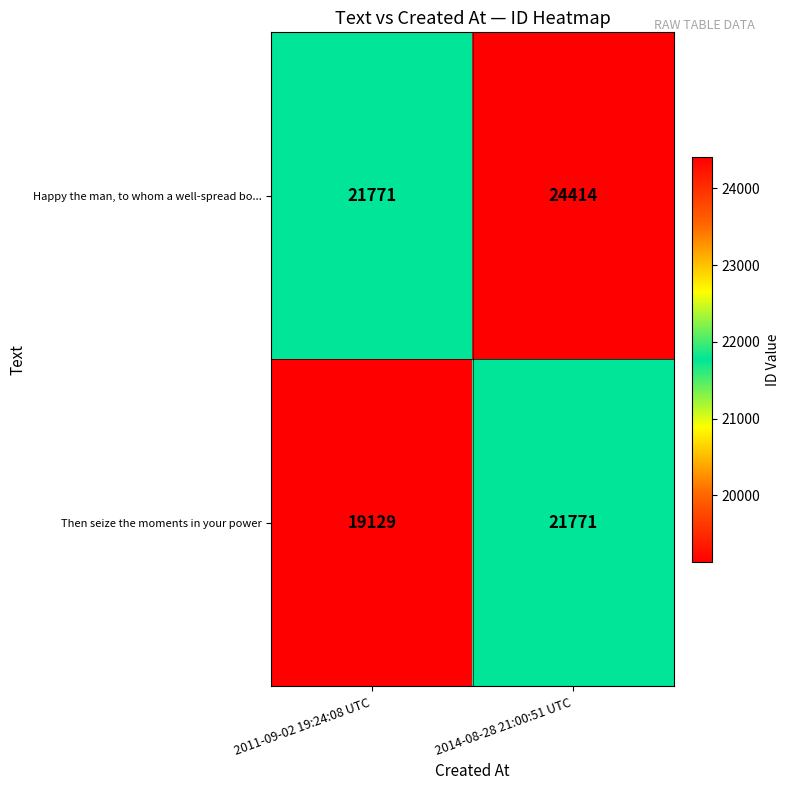

Reading left to right, extract all data points from this chart.

Happy the man, to whom a well-spread bo...: 2011-09-02 19:24:08 UTC=21771	2014-08-28 21:00:51 UTC=24414
Then seize the moments in your power: 2011-09-02 19:24:08 UTC=19129	2014-08-28 21:00:51 UTC=21771